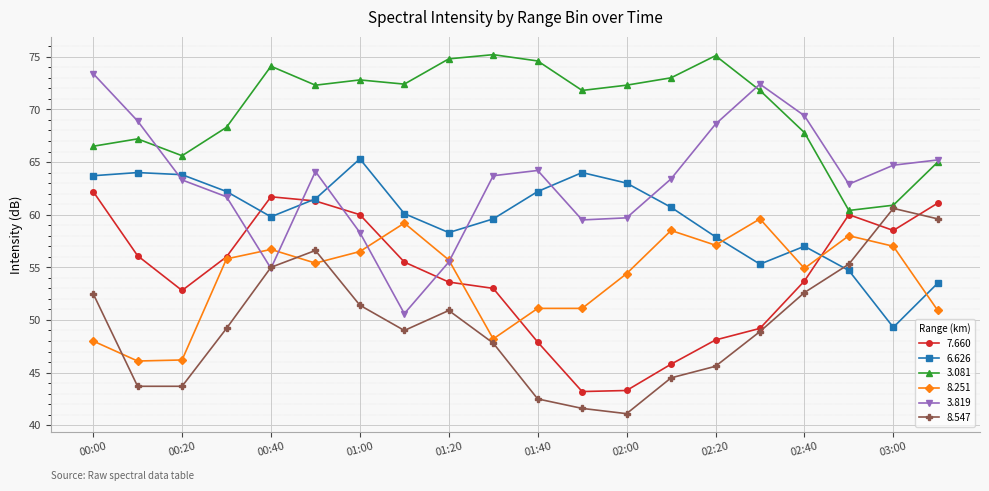

True or false: 3.081 and 8.251 intersect in this chart.

False